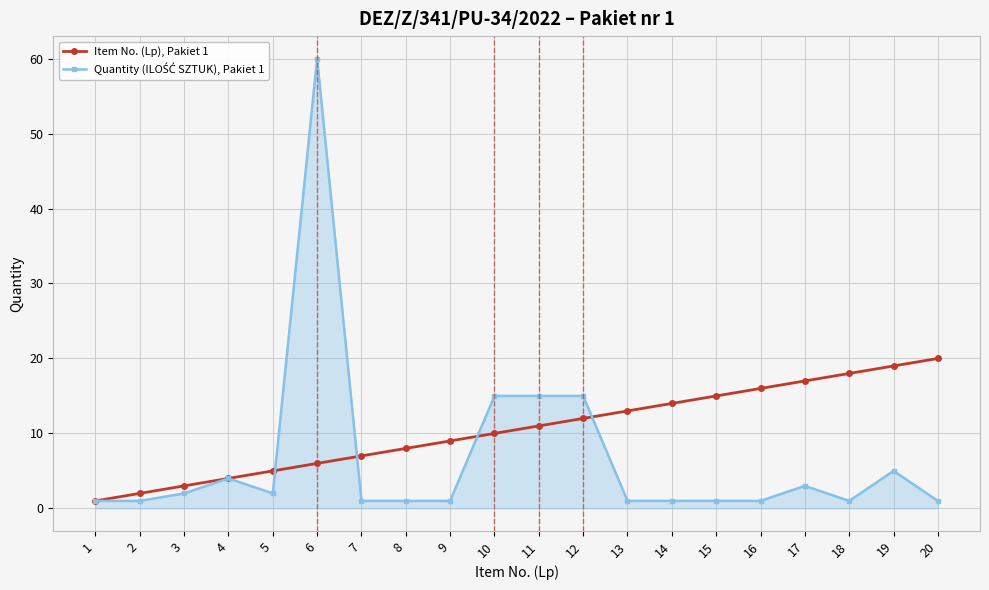

Is it true that Item No. (Lp), Pakiet 1 equals 7 at 7?

True